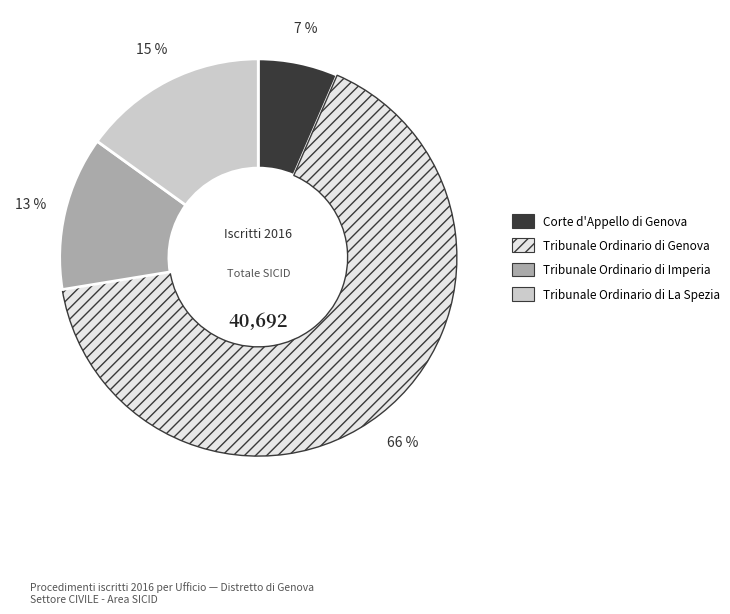

True or false: Corte d'Appello di Genova accounts for 1% of the total.

False